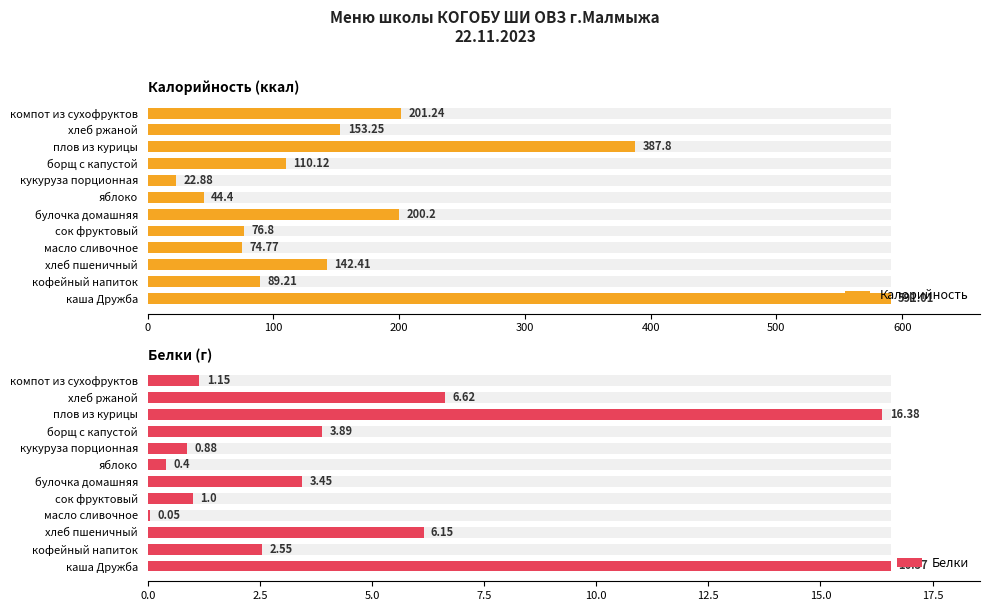

Which series changed the most between булочка домашняя and борщ с капустой?

Калорийность